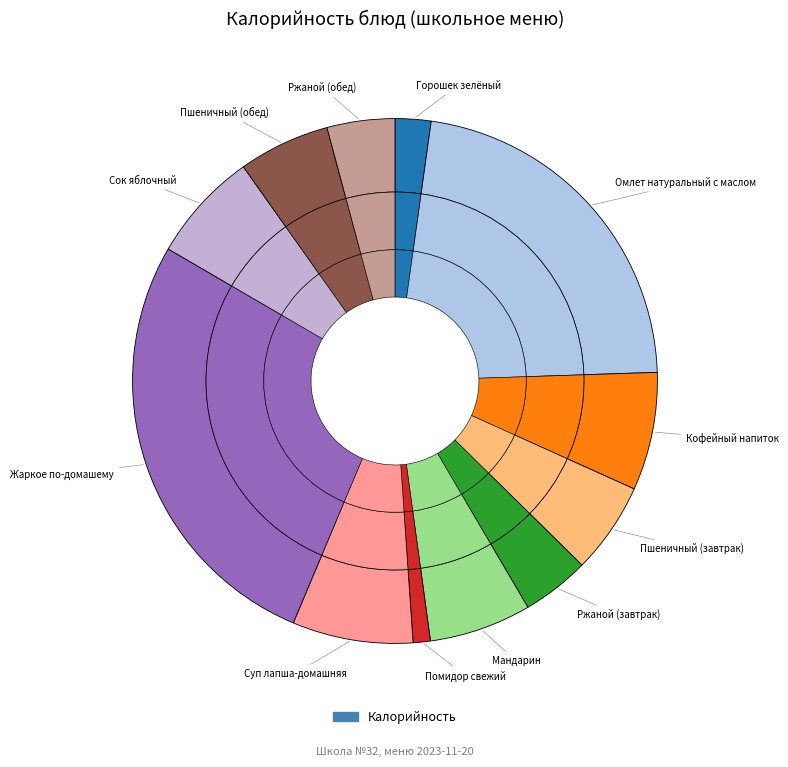

True or false: Мандарин accounts for 6% of the total.

True